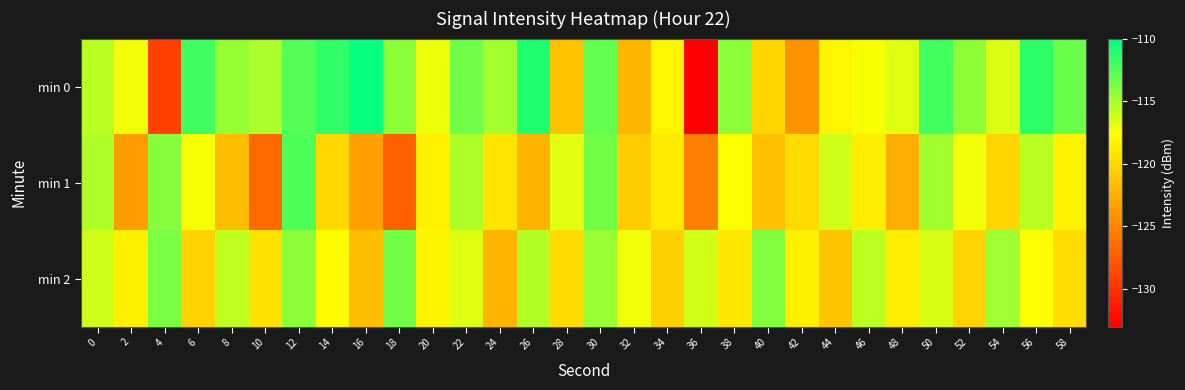

Which series has the largest total across all categories?

min 0